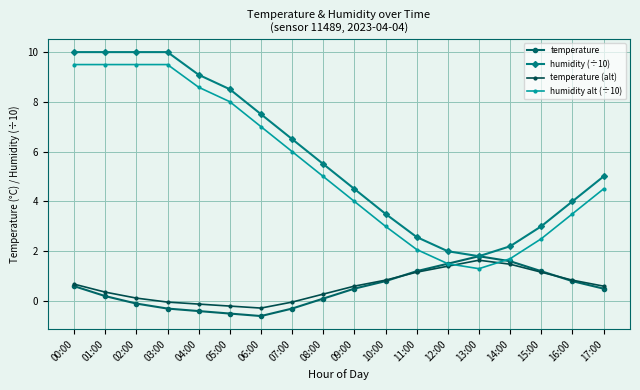

How many lines are shown in the chart?

4